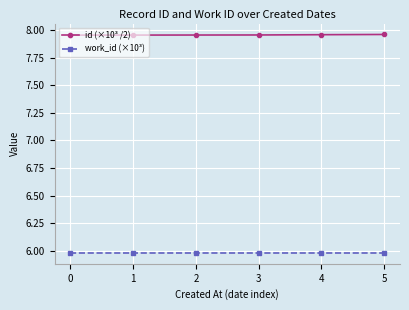

Is the value of work_id (×10³) at 5 greater than the value of id (×10³ /2) at 0?

No